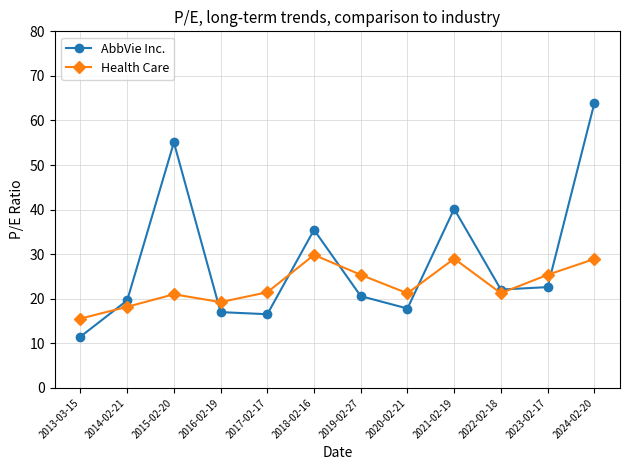

What is the sum of the Health Care values at 2017-02-17 and 2013-03-15?

37.0